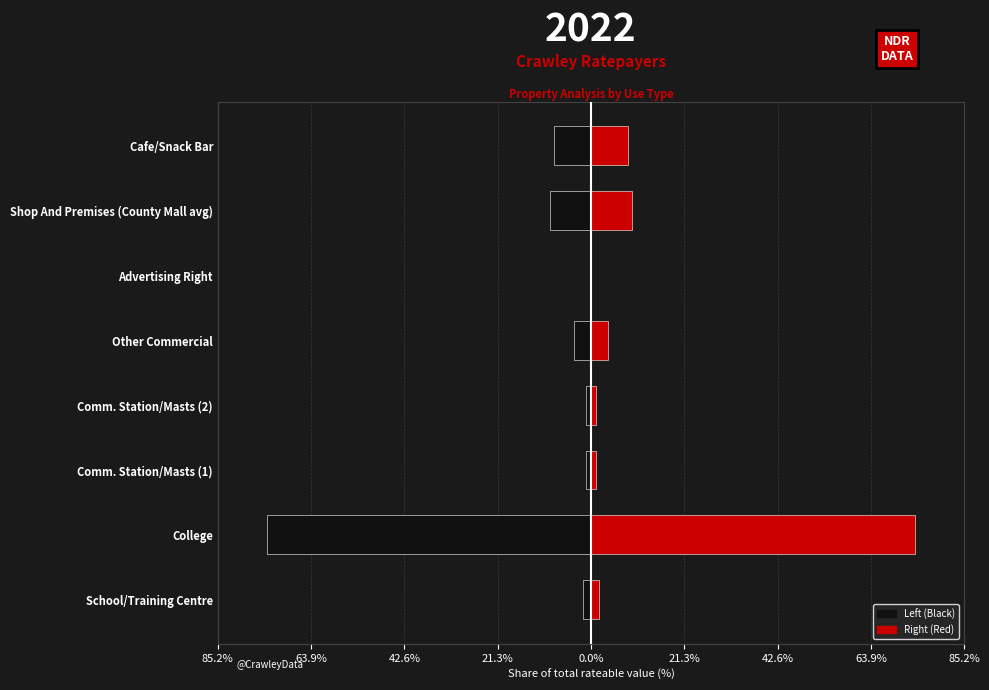

Reading left to right, extract all data points from this chart.

Left (Black): -1.8	-74.1	-1.2	-1.2	-4.0	-0.0	-9.4	-8.4
Right (Red): 1.8	74.1	1.2	1.2	4.0	0.0	9.4	8.4